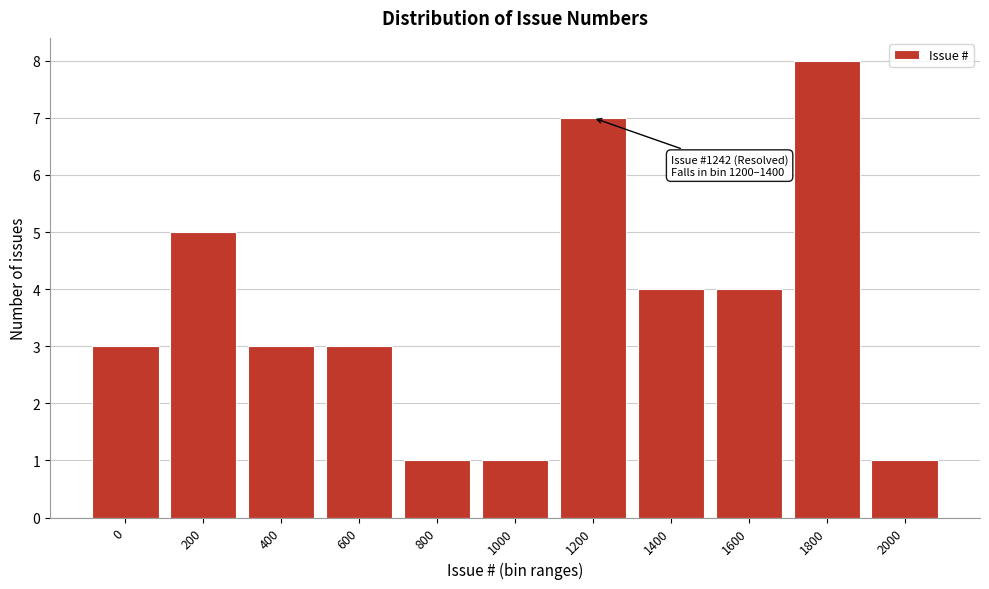

Reading left to right, transcribe all the data shown in this chart.

3	5	3	3	1	1	7	4	4	8	1